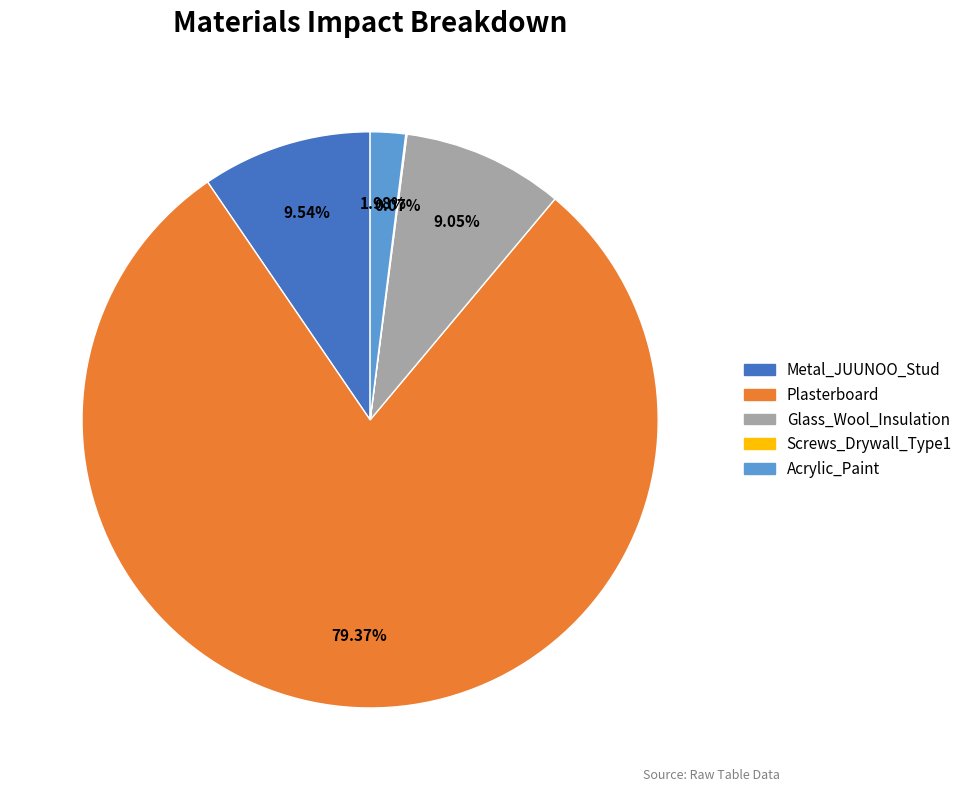

True or false: Metal_JUUNOO_Stud accounts for 15% of the total.

False